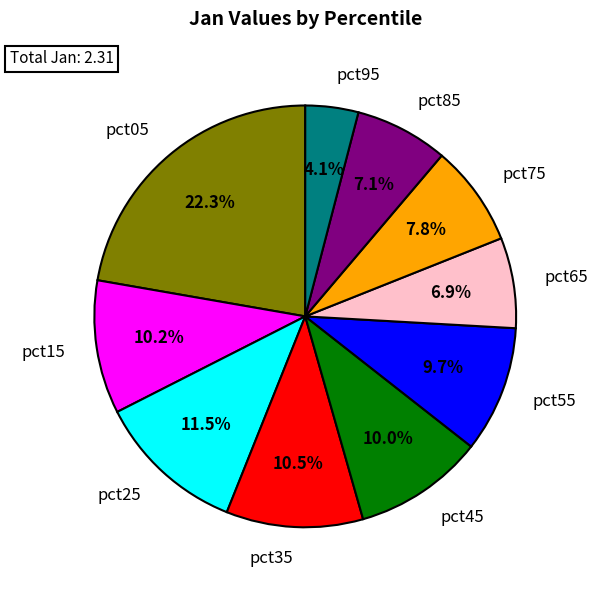

Between pct35 and pct55, which is larger?

pct35